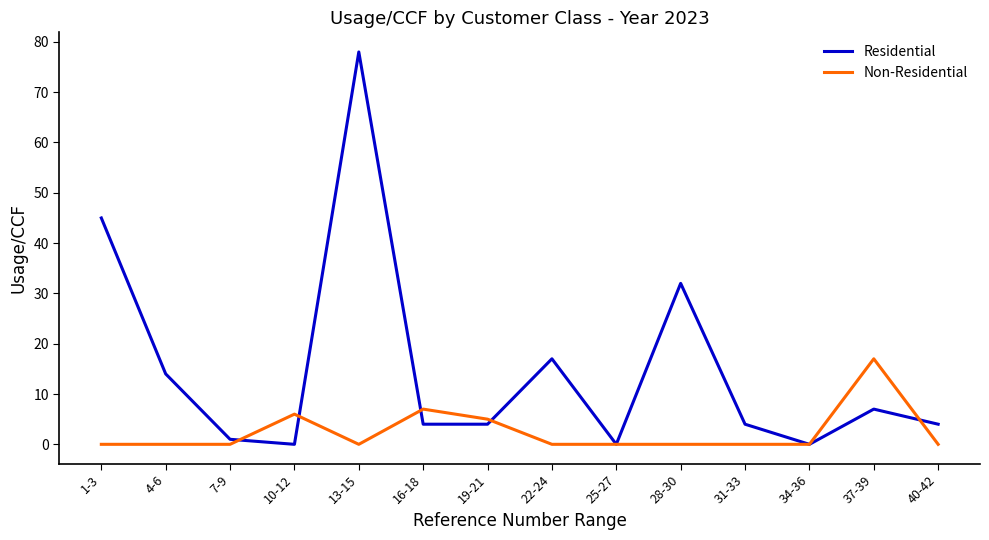

Rank the series at 4-6 from lowest to highest value.

Non-Residential, Residential